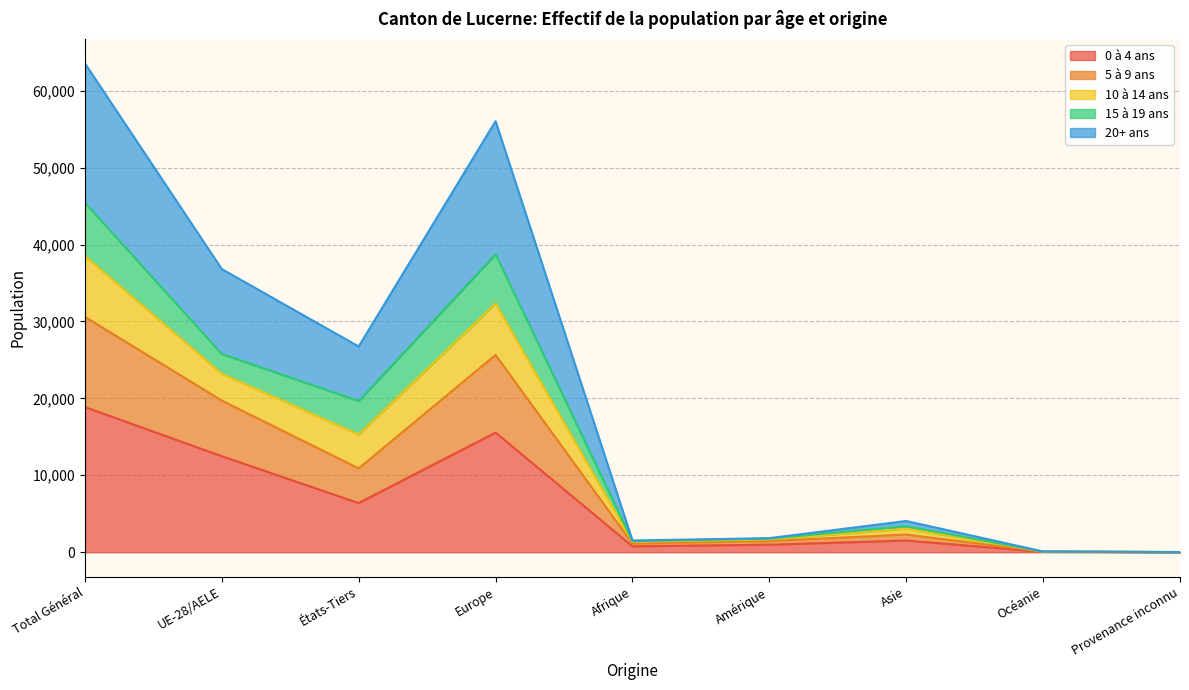

True or false: 0 à 4 ans and 5 à 9 ans cross at least once.

False